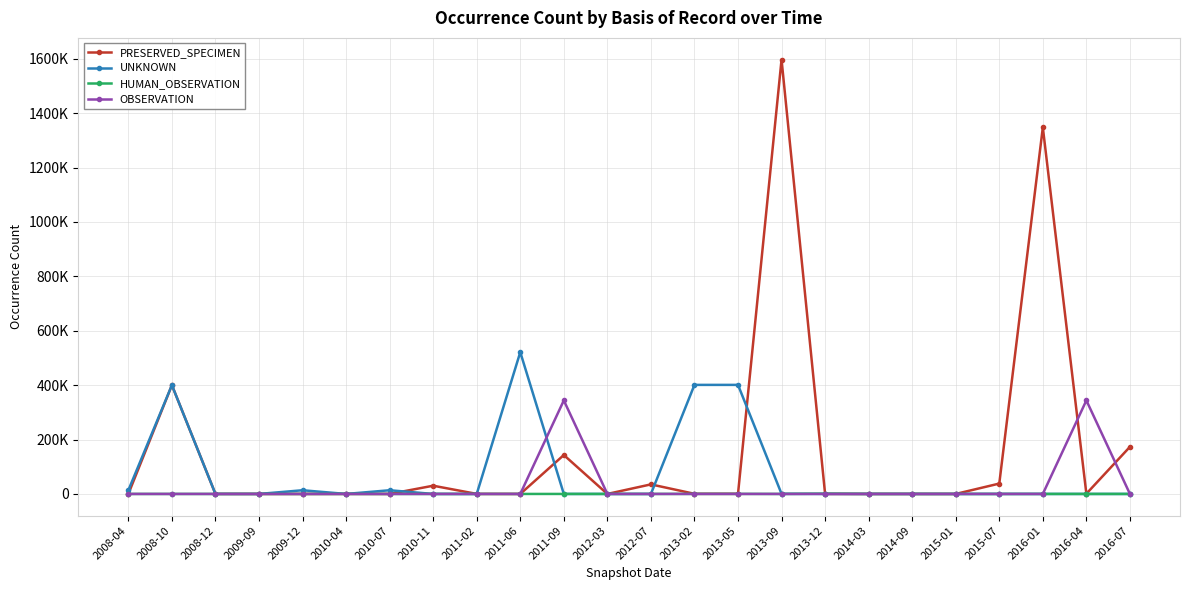

Does the chart have visible grid lines?

Yes